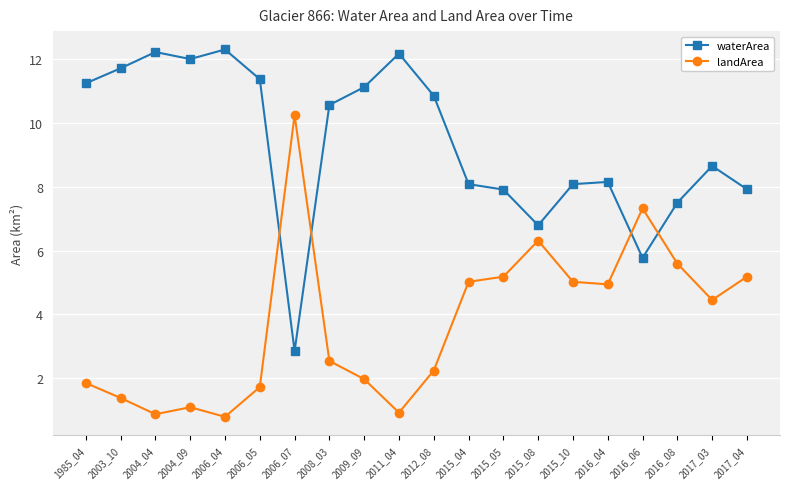

The value of landArea at 2009_09 is 3.1. True or false?

False